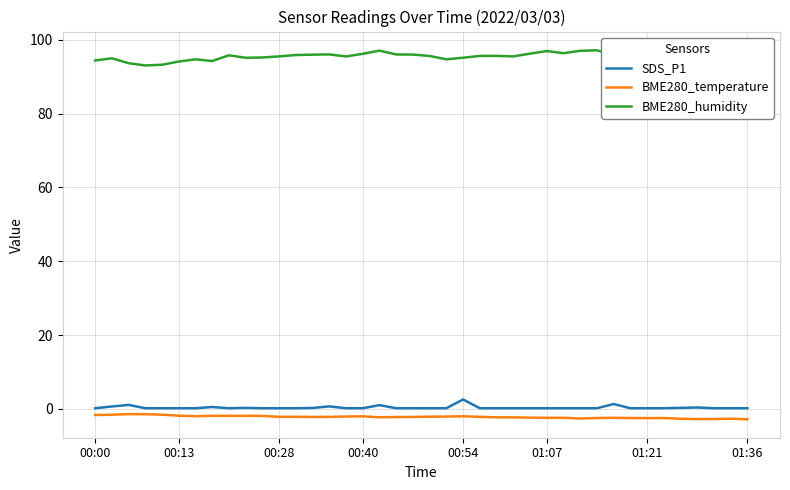

What is the difference between the BME280_temperature values at 20 and 26?

0.3